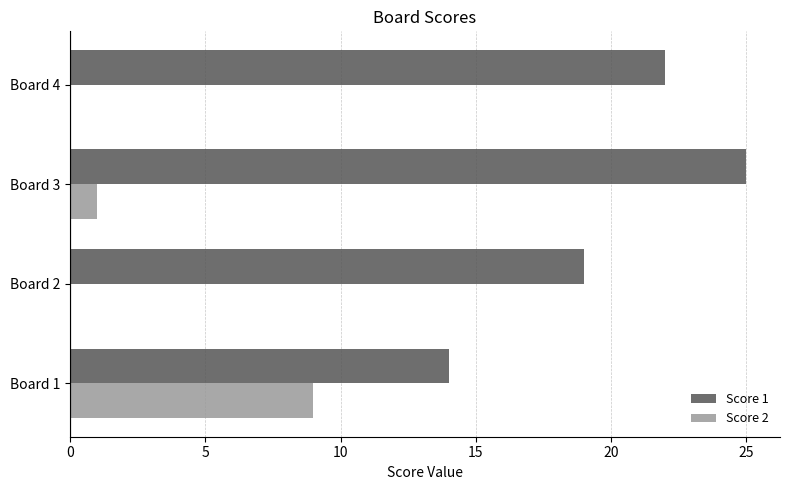

What is the maximum value for Score 1?

25